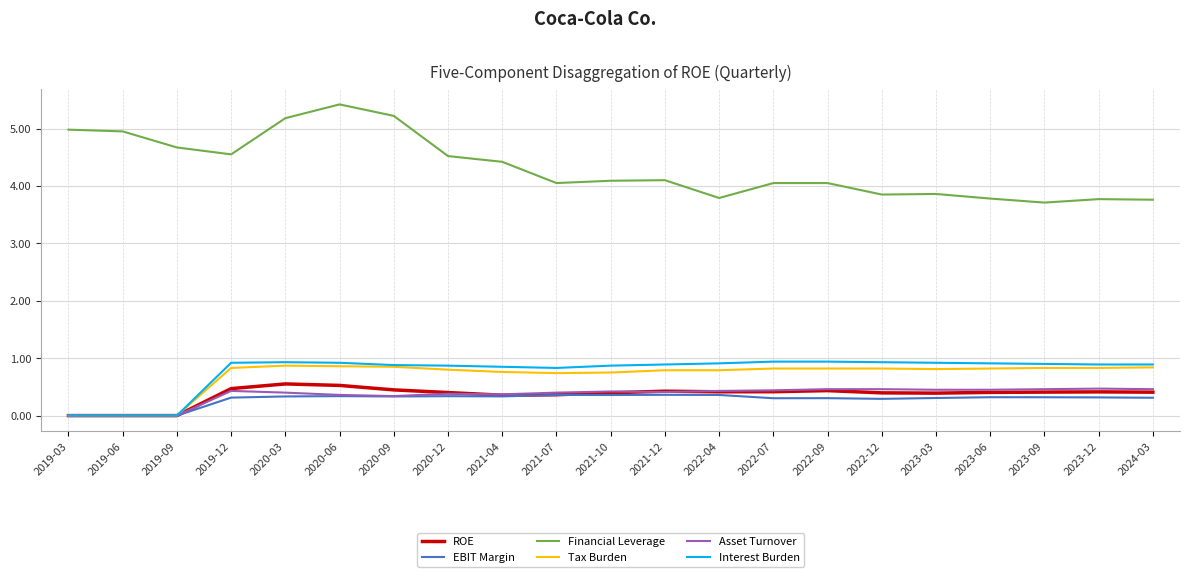

The value of Tax Burden at 2020-09 is 0.8. True or false?

True